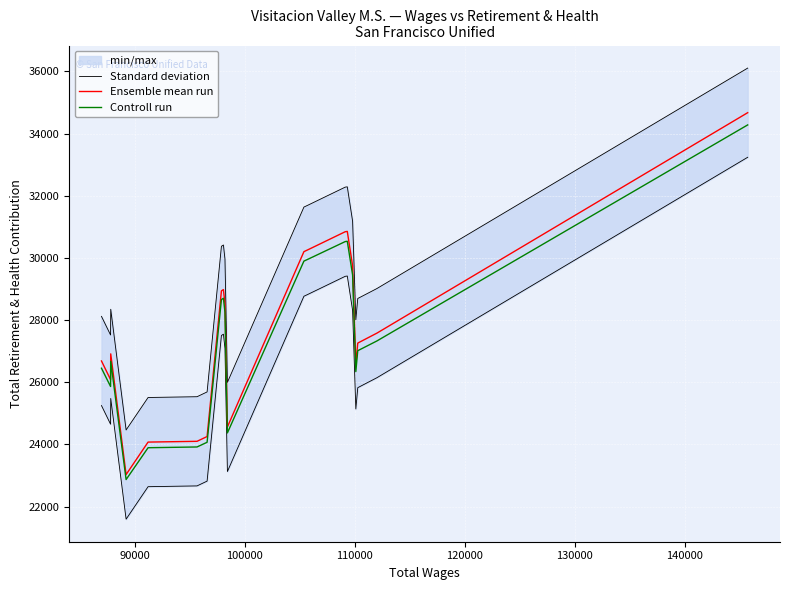

How many interior local peaks does the Standard deviation series have?

3